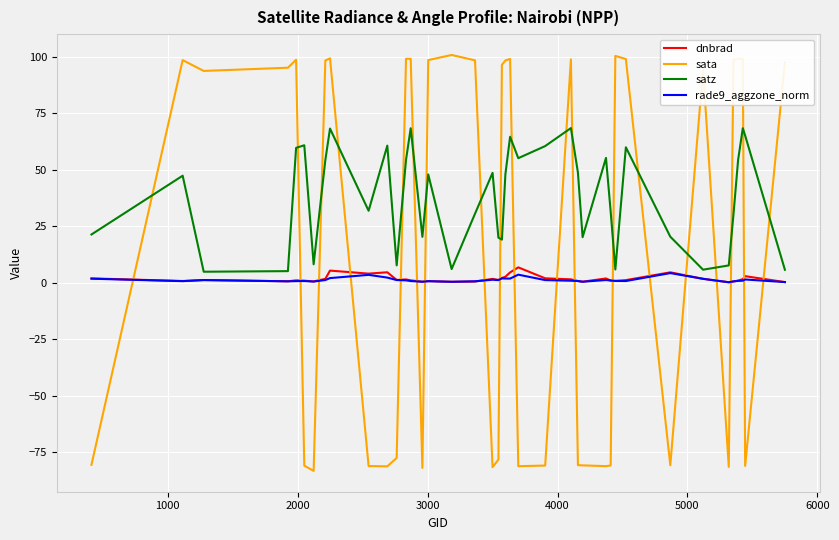

Which series has the largest total across all categories?

satz